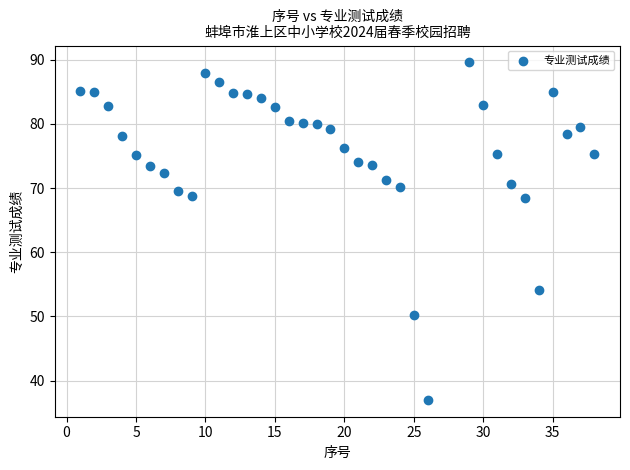

What is the range of X values (max minus min)?

37.0